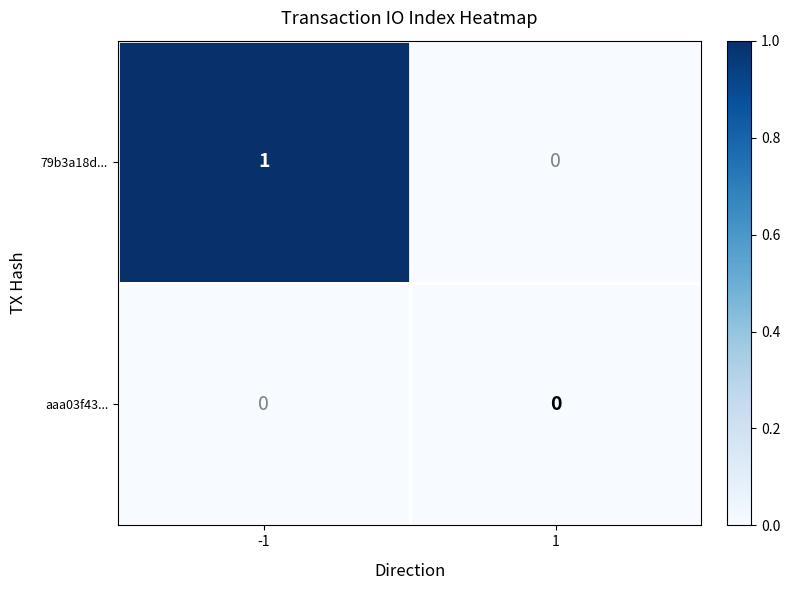

List the series in order of their overall mean, lowest first.

aaa03f43..., 79b3a18d...